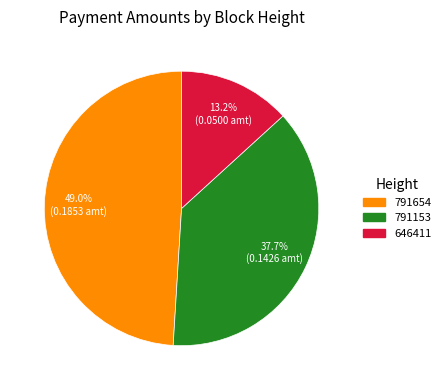

True or false: 646411 accounts for 13% of the total.

True